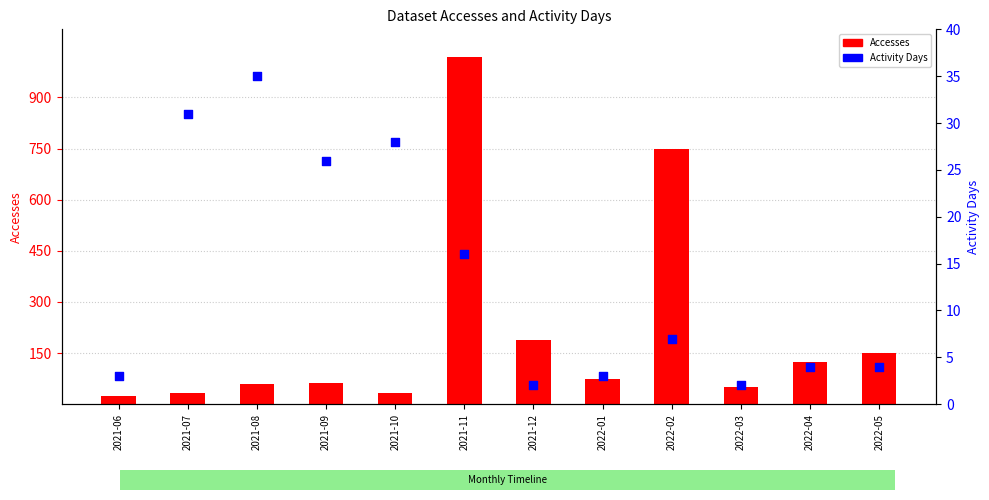

At how many categories does at least one series exceed 41?

9